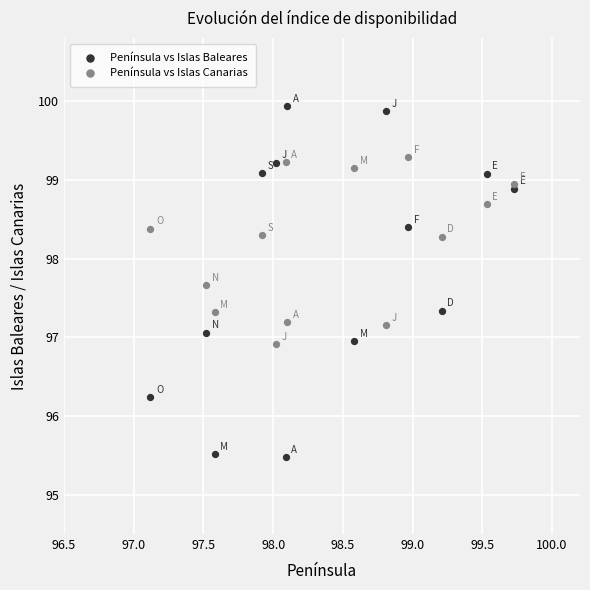

Which series contains the highest Y value?

Península vs Islas Baleares